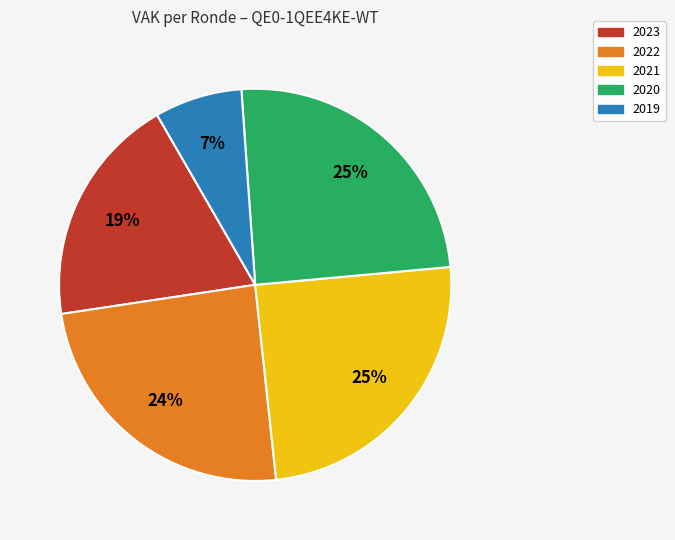

What is the smallest slice in the pie chart?

2019